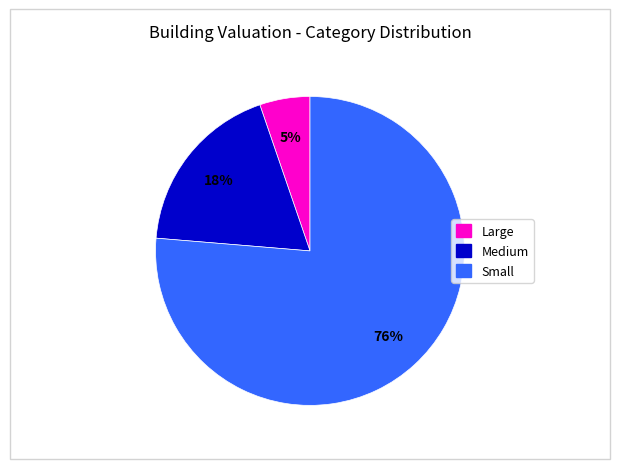

The Small slice represents 91% of the pie. True or false?

False